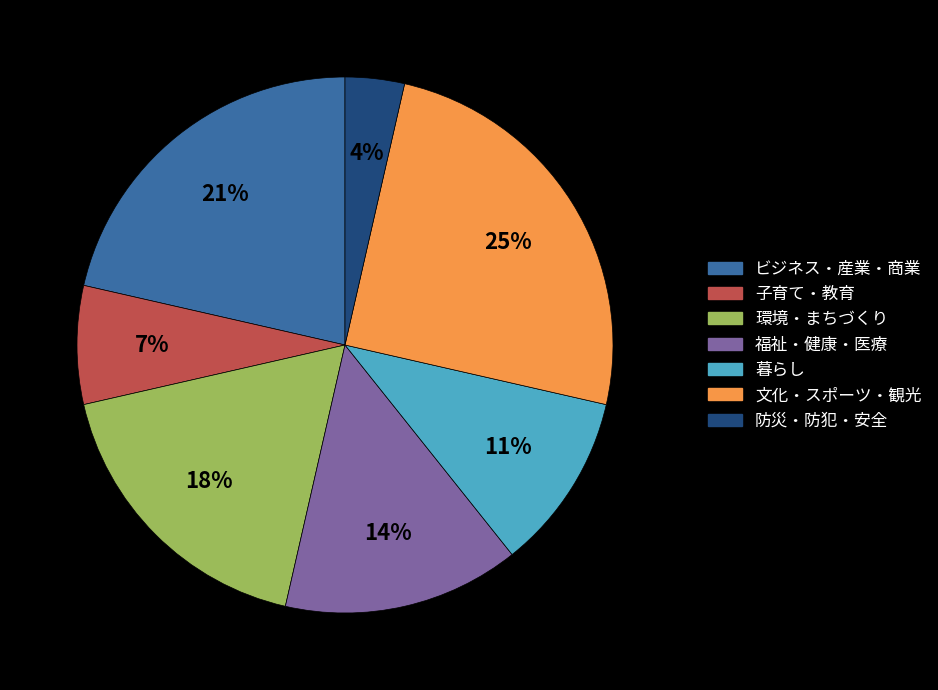

To the nearest percent, what is the difference between the largest and smallest slice percentages?

21%